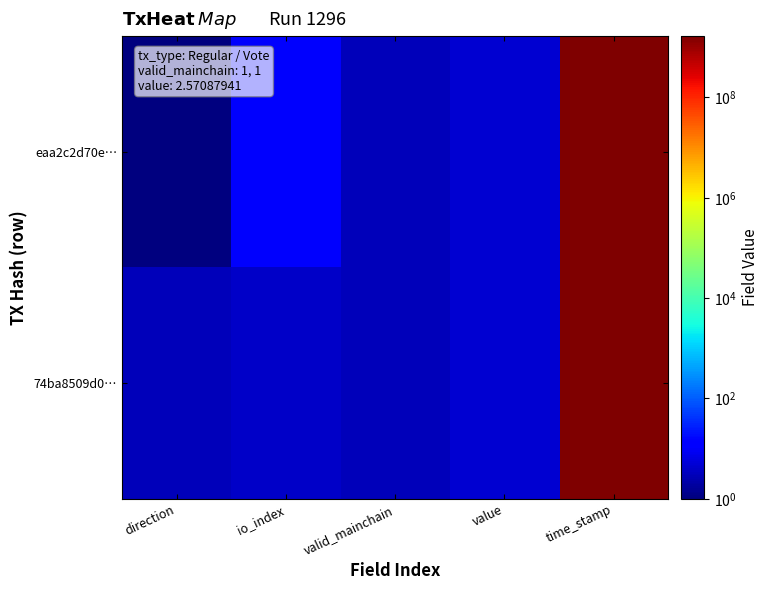

Which category has the lowest value across all series?

direction